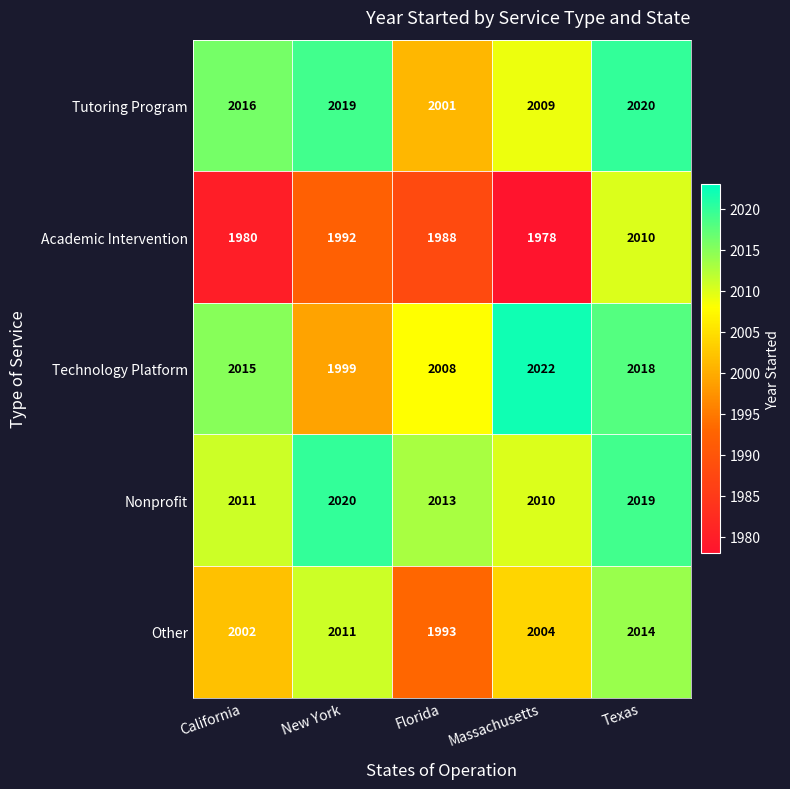

Reading right to left, what are all the values shown in this chart?

Tutoring Program: 2020	2009	2001	2019	2016
Academic Intervention: 2010	1978	1988	1992	1980
Technology Platform: 2018	2022	2008	1999	2015
Nonprofit: 2019	2010	2013	2020	2011
Other: 2014	2004	1993	2011	2002